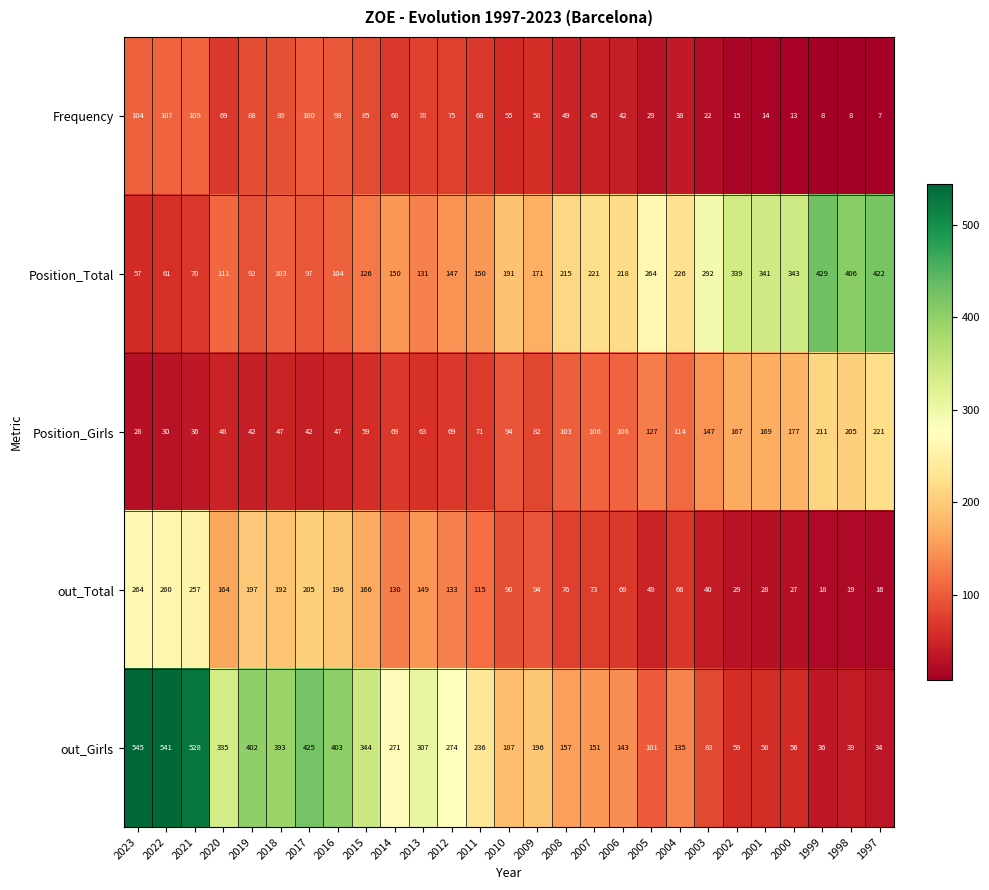

What is the maximum value shown in the chart?

545